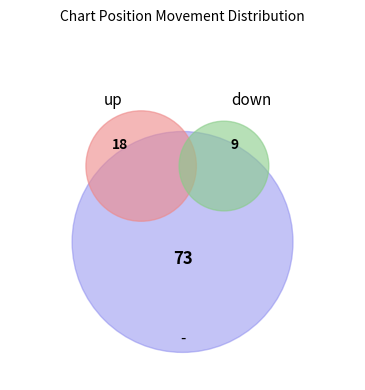

Is it true that up is 18% of the pie?

True